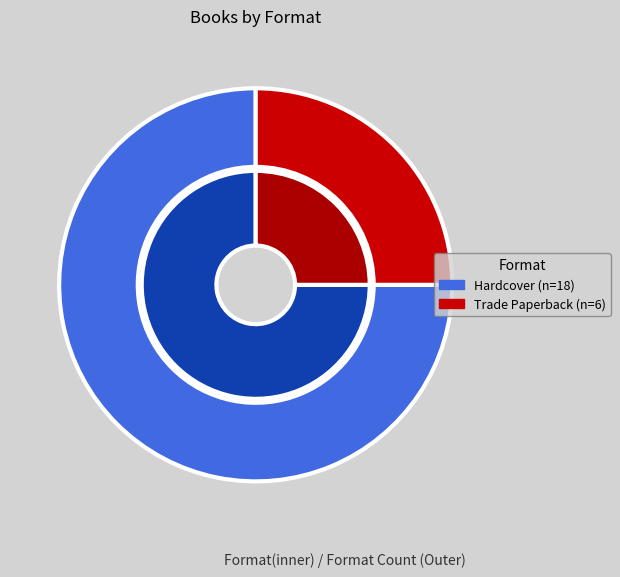

Is it true that Trade Paperback is 25% of the pie?

True